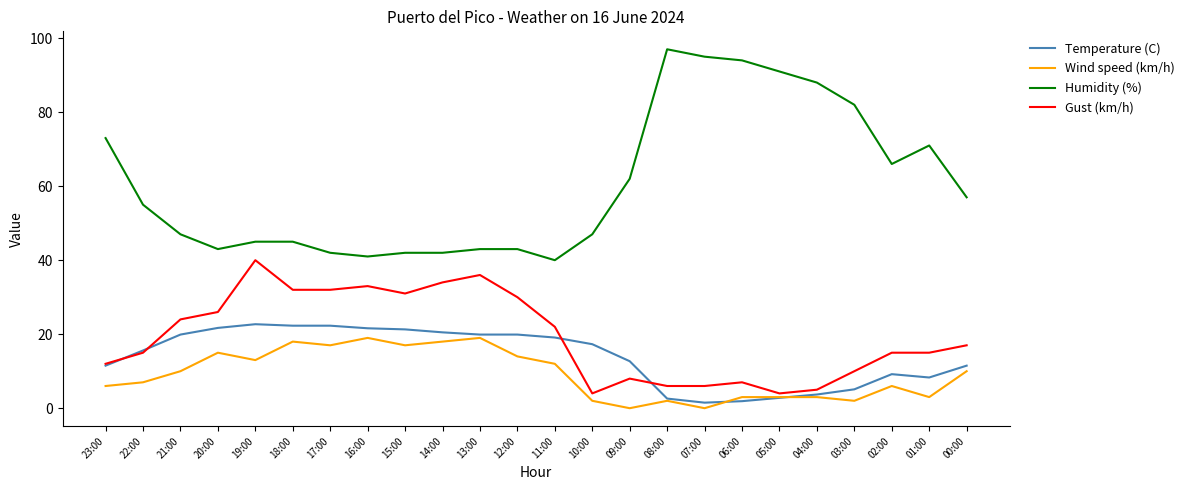

What is the sum of all Humidity (%) values?

1451.0